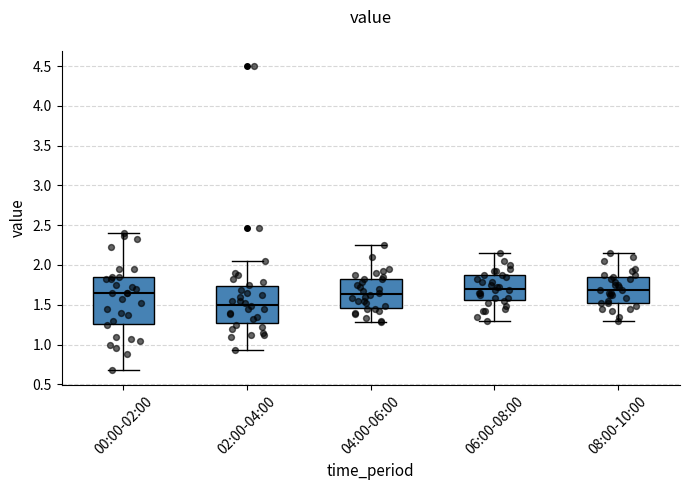

Reading left to right, transcribe this box plot: for each box, give where its median line is, the range the box spans, and where its two whiskers end, as read against the y-axis. The values are not printed on the chart, so give them approximately, as read against the axis.

00:00-02:00: median 1.65, box 1.25 to 1.85, whiskers 0.70 to 2.40
02:00-04:00: median 1.50, box 1.25 to 1.75, whiskers 0.95 to 2.05
04:00-06:00: median 1.65, box 1.45 to 1.80, whiskers 1.30 to 2.25
06:00-08:00: median 1.70, box 1.55 to 1.85, whiskers 1.30 to 2.15
08:00-10:00: median 1.70, box 1.55 to 1.85, whiskers 1.30 to 2.15